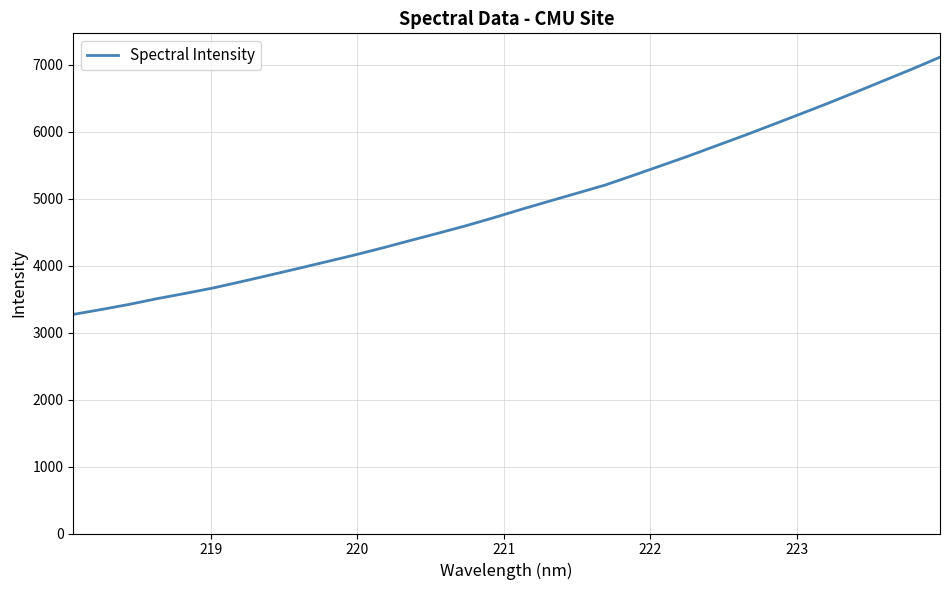

What is the greatest value displayed?

7110.1